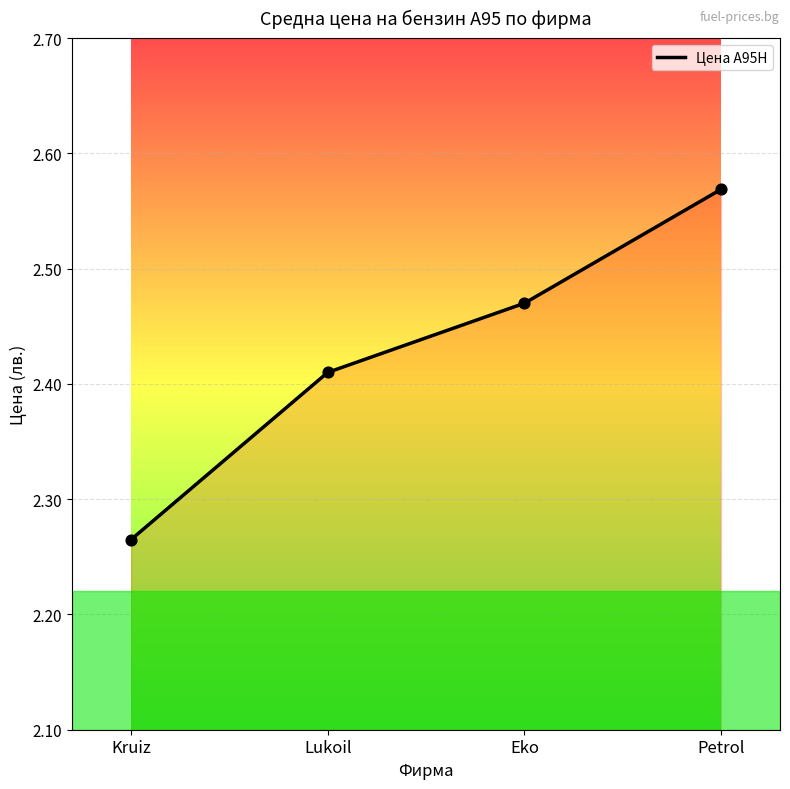

What is the change in value from Kruiz to Lukoil?

+0.1